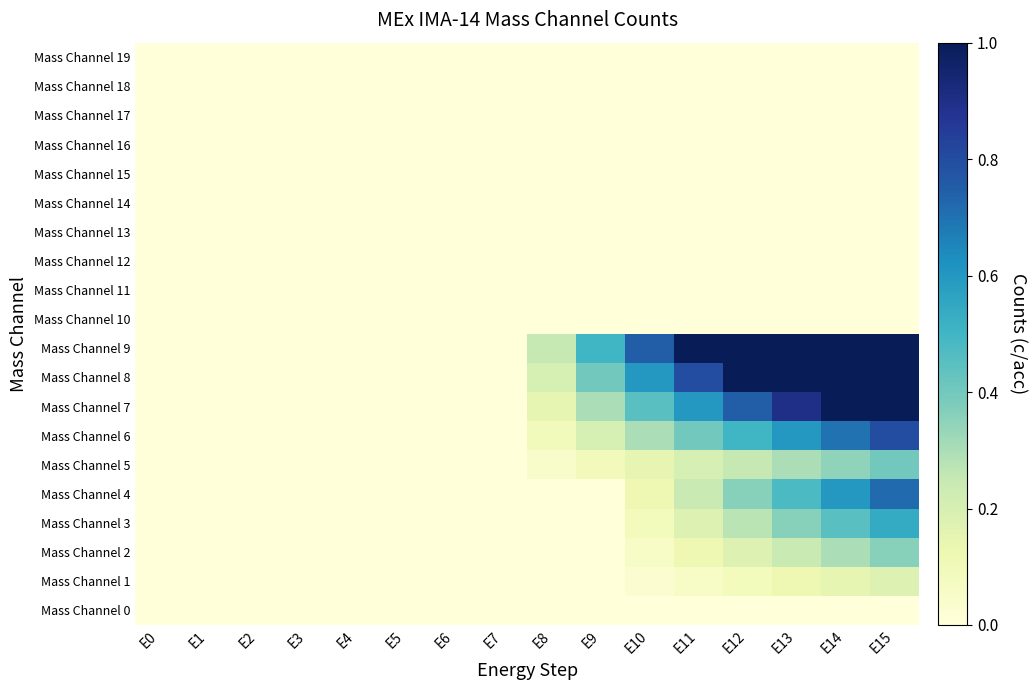

What is the total value across all series at E15?

6.0